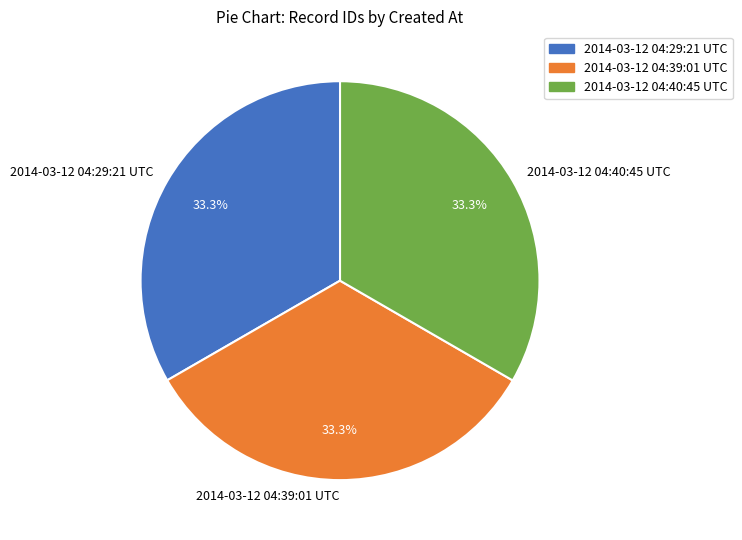

Approximately how many times larger is the value at 2014-03-12 04:39:01 UTC compared to 2014-03-12 04:40:45 UTC?

1.0